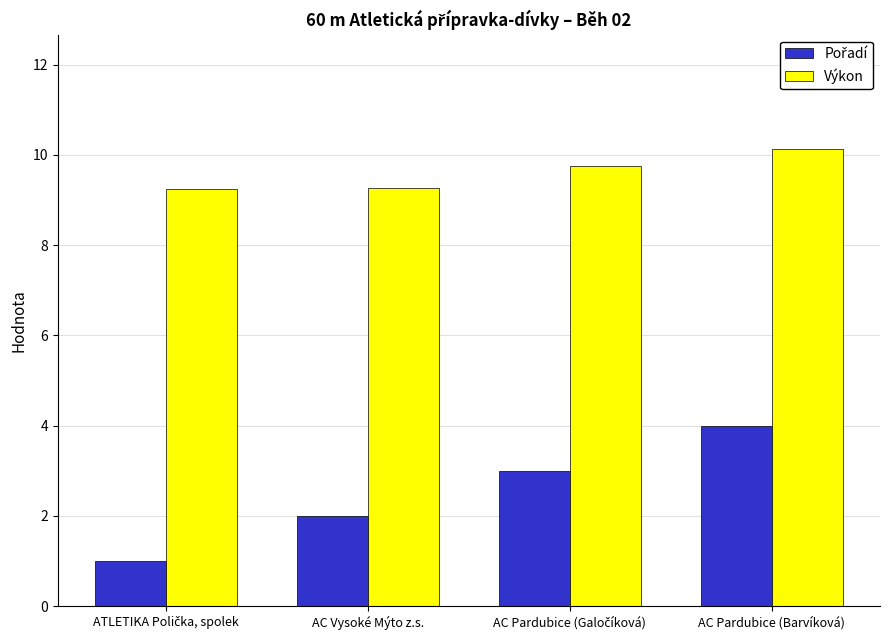

What is the greatest value displayed?

10.1